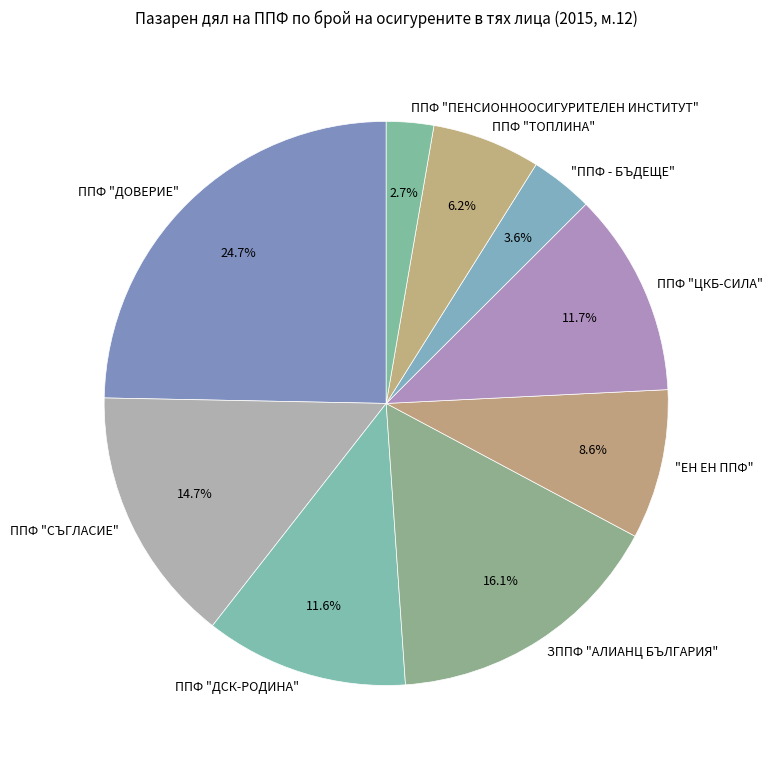

How many slices are in this pie chart?

9